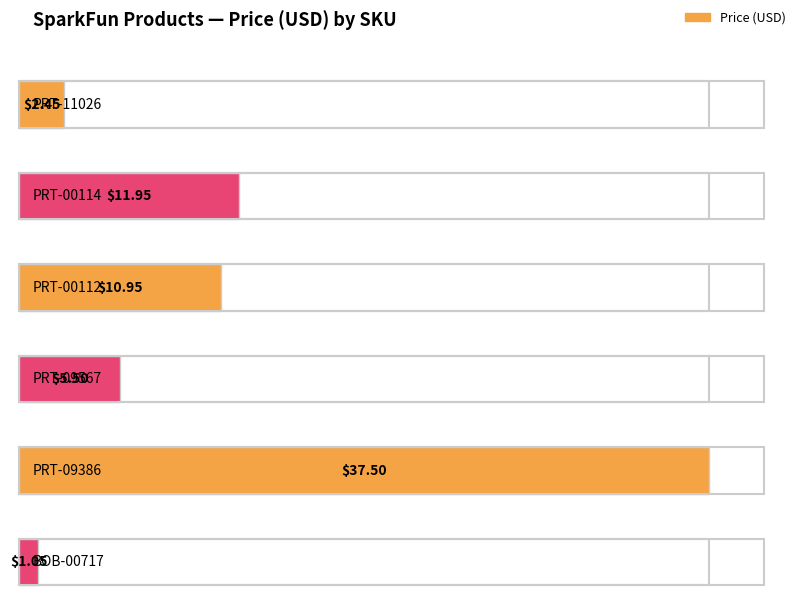

What is the label of the 1st bar from the left?

PRT-11026